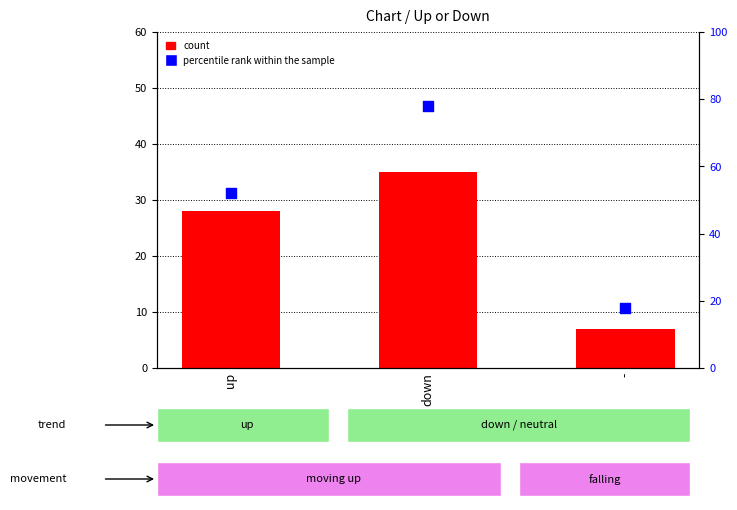

At which category is the sum across all series the highest?

down